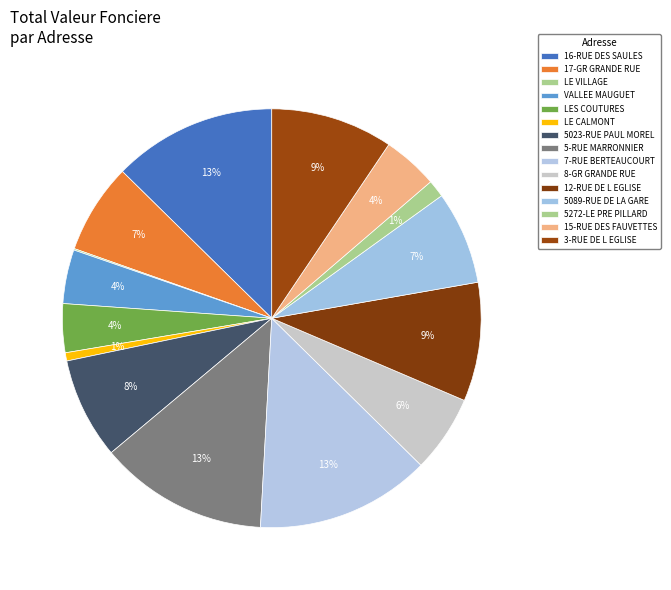

Combined, do LE VILLAGE and 8-GR GRANDE RUE account for over 50%?

No